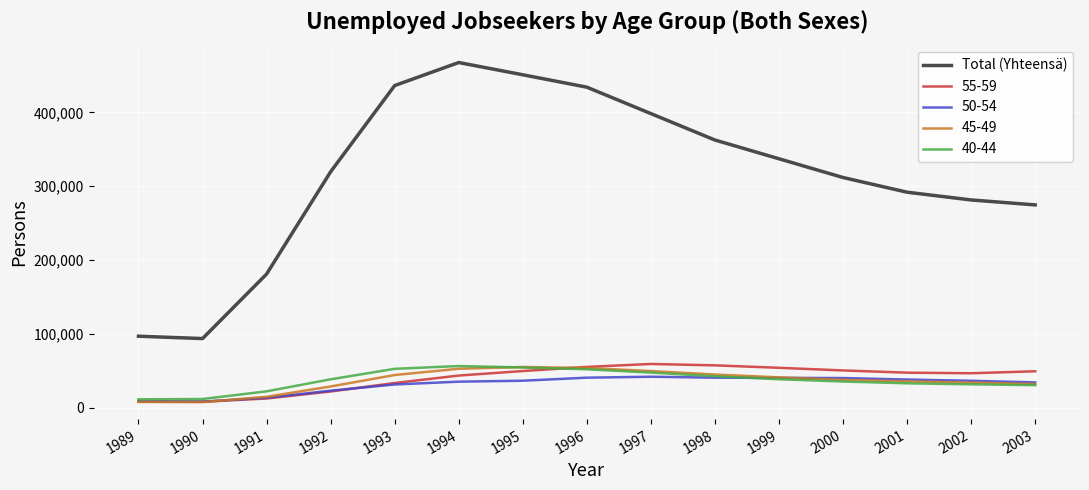

Which series has the widest spread of values?

Total (Yhteensä)